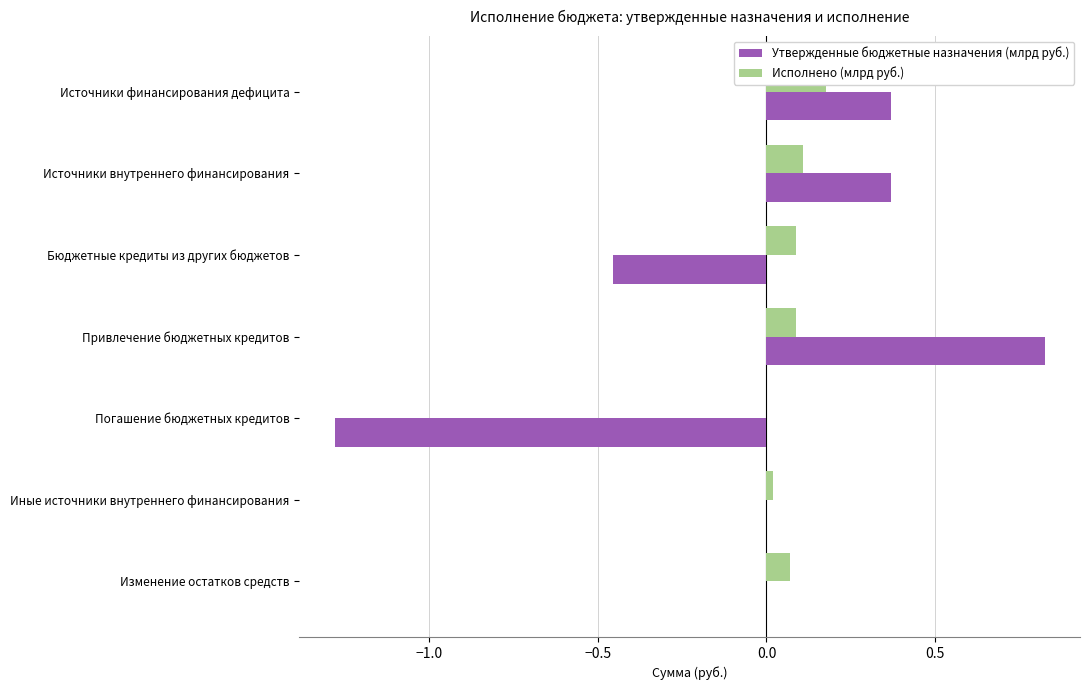

Reading left to right, list all the values displayed in this chart.

Утвержденные бюджетные назначения (млрд руб.): 0.4	0.4	-0.5	0.8	-1.3	0.0	0.0
Исполнено (млрд руб.): 0.2	0.1	0.1	0.1	0.0	0.0	0.1